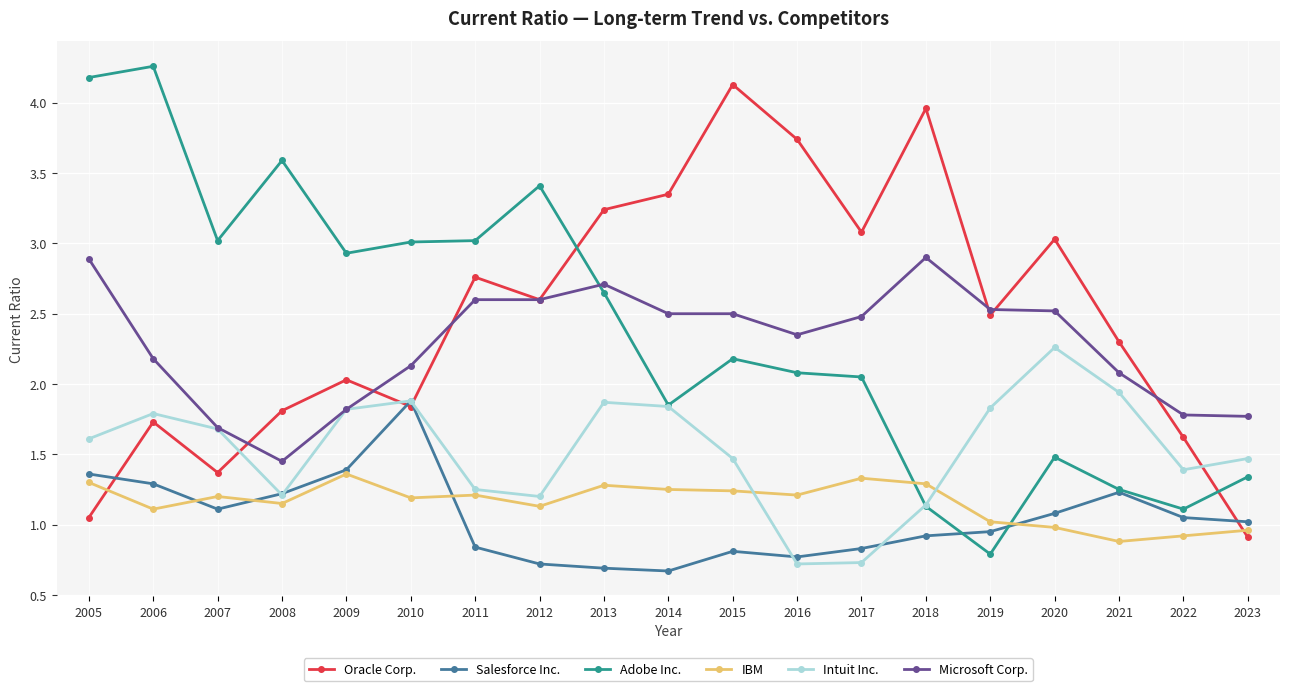

At which category does Adobe Inc. reach its first local peak?

2006